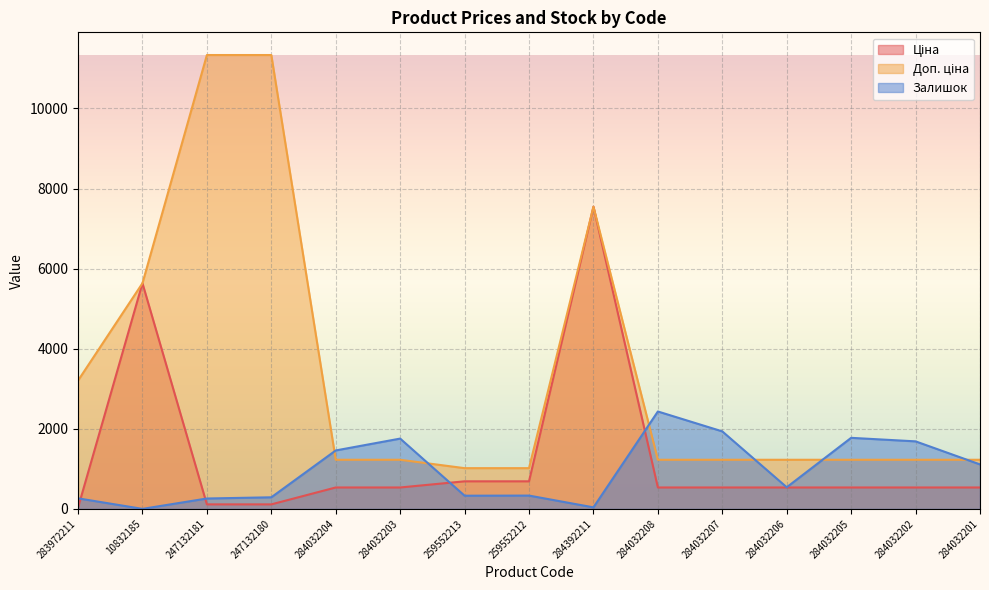

The Ціна series shows 535.4 at 284032208. True or false?

True